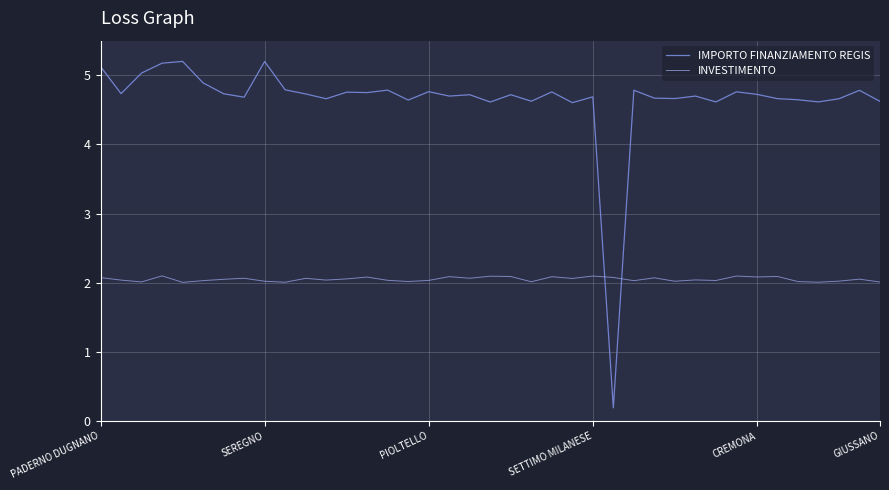

Rank the series by their average value, from highest to lowest.

IMPORTO FINANZIAMENTO REGIS, INVESTIMENTO